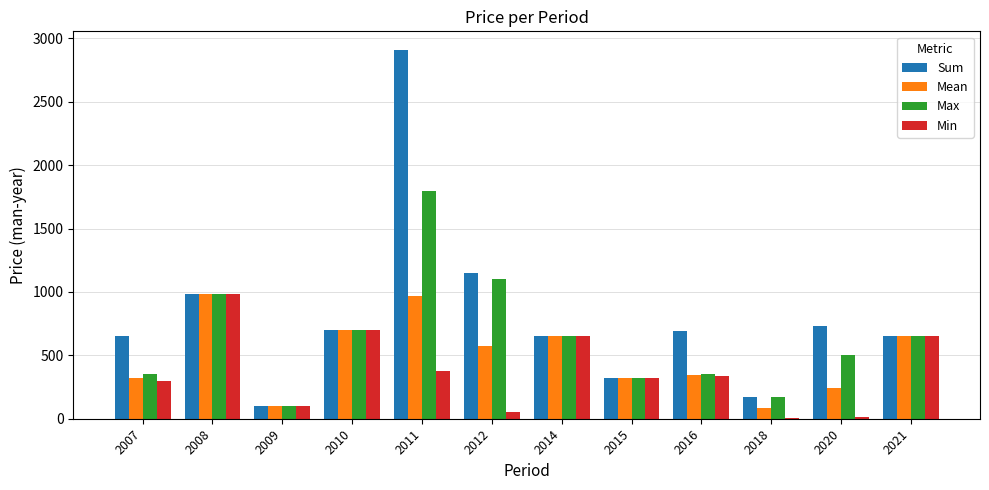

What value does the Max series have at 2007?

350.0